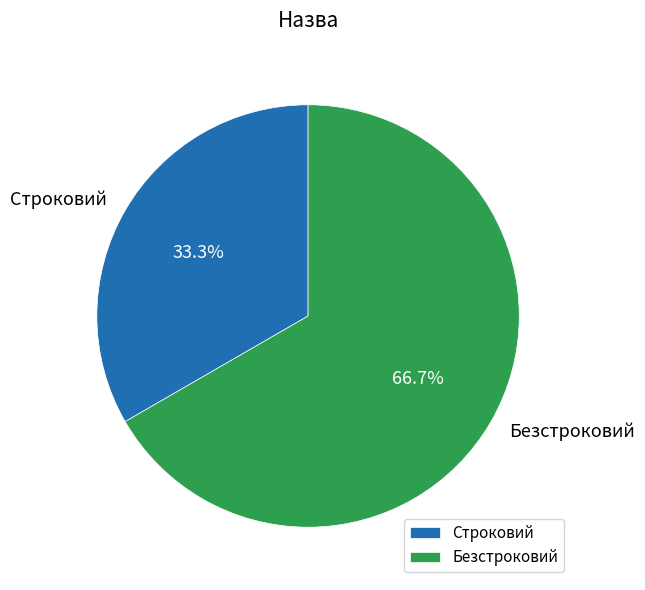

To the nearest percent, what portion does Безстроковий represent?

67%